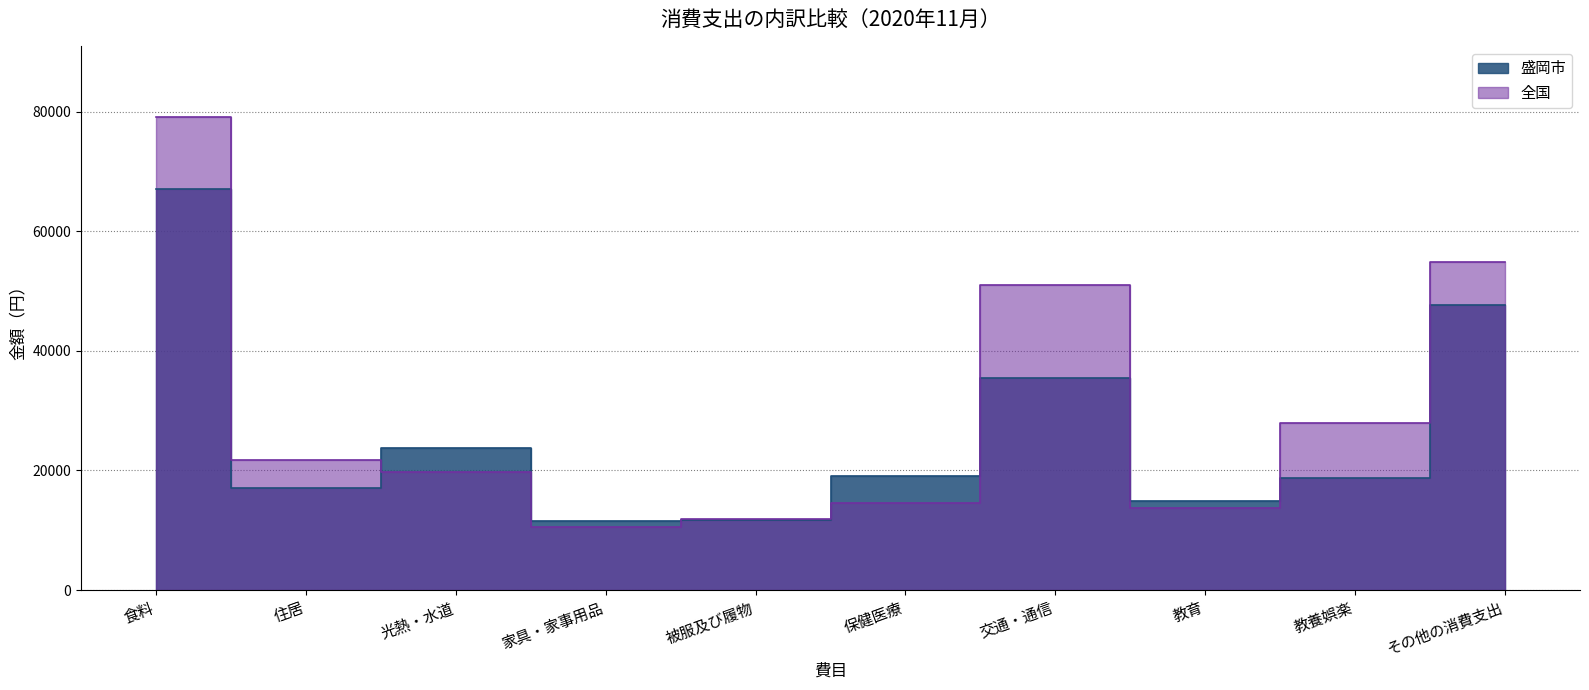

What is the minimum value shown in the chart?

10589